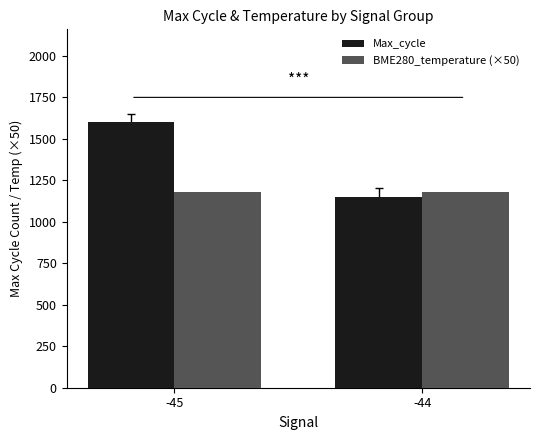

What is the maximum value for Max_cycle?

1600.2